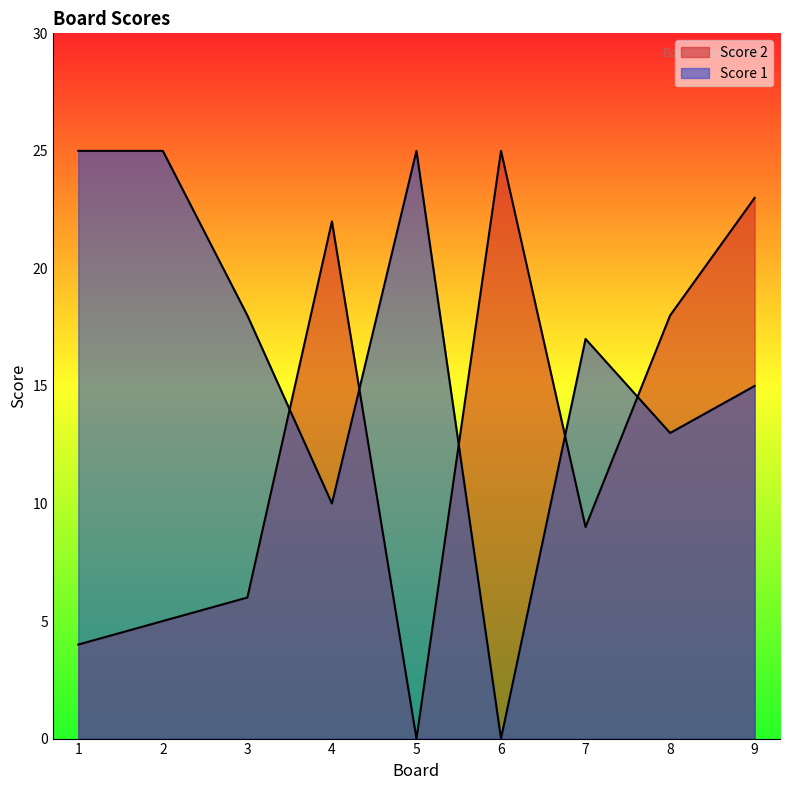

What is the difference between the maximum and second lowest values in the Score 1 series?

15